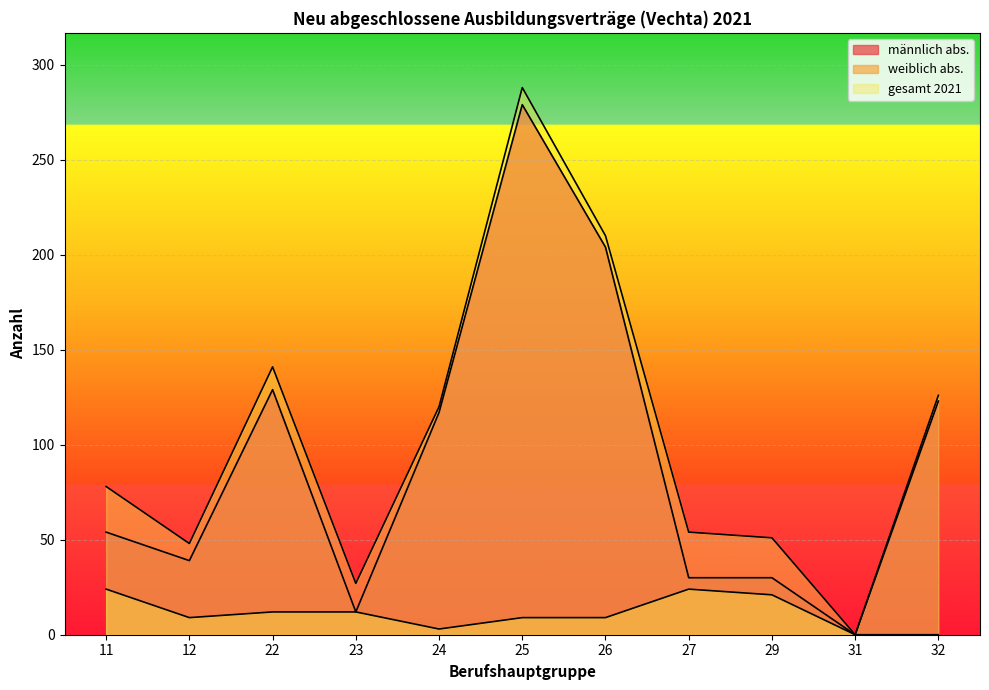

At how many categories does at least one series exceed 77?

6